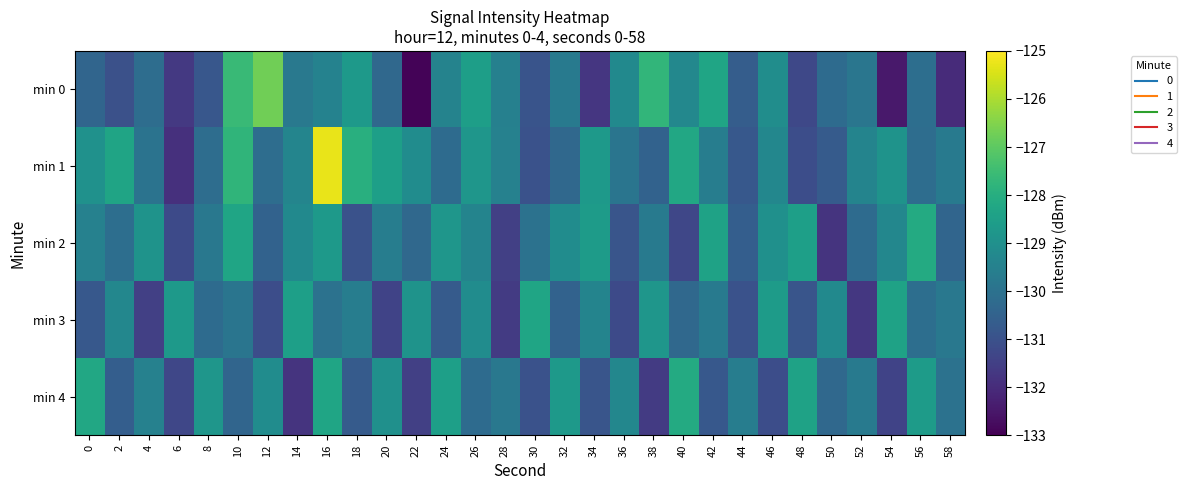

Reading right to left, what are all the values shown in this chart?

min 0: 58=-132.0	56=-130.1	54=-132.5	52=-129.9	50=-130.2	48=-131.3	46=-129.1	44=-130.6	42=-128.3	40=-129.3	38=-127.7	36=-129.2	34=-131.7	32=-129.7	30=-130.9	28=-129.5	26=-128.5	24=-129.4	22=-132.9	20=-130.3	18=-128.7	16=-129.4	14=-129.8	12=-126.7	10=-127.6	8=-130.8	6=-131.7	4=-130.1	2=-131.0	0=-130.4
min 1: 58=-129.8	56=-130.2	54=-128.9	52=-129.4	50=-130.7	48=-131.1	46=-129.3	44=-130.8	42=-129.6	40=-128.2	38=-130.5	36=-129.9	34=-128.7	32=-130.3	30=-131.0	28=-129.5	26=-128.8	24=-130.2	22=-129.1	20=-128.5	18=-128.0	16=-125.3	14=-129.4	12=-130.1	10=-127.8	8=-130.2	6=-131.9	4=-129.9	2=-128.3	0=-128.9
min 2: 58=-130.4	56=-128.1	54=-129.3	52=-130.2	50=-131.8	48=-128.5	46=-129.0	44=-130.6	42=-128.4	40=-131.3	38=-129.7	36=-130.9	34=-128.6	32=-129.1	30=-130.0	28=-131.5	26=-129.4	24=-128.8	22=-130.3	20=-129.6	18=-131.0	16=-128.7	14=-129.2	12=-130.5	10=-128.3	8=-129.8	6=-131.2	4=-128.9	2=-130.1	0=-129.5
min 3: 58=-129.8	56=-130.1	54=-128.4	52=-131.7	50=-129.2	48=-130.9	46=-128.6	44=-131.0	42=-129.7	40=-130.3	38=-128.8	36=-131.2	34=-129.4	32=-130.5	30=-128.3	28=-131.6	26=-129.1	24=-130.7	22=-128.9	20=-131.4	18=-129.6	16=-130.0	14=-128.5	12=-131.1	10=-129.9	8=-130.2	6=-128.7	4=-131.5	2=-129.3	0=-130.8
min 4: 58=-130.0	56=-128.6	54=-131.4	52=-129.7	50=-130.3	48=-128.4	46=-131.1	44=-129.6	42=-130.8	40=-128.1	38=-131.6	36=-129.3	34=-130.9	32=-128.7	30=-131.0	28=-129.8	26=-130.2	24=-128.5	22=-131.5	20=-129.0	18=-130.7	16=-128.3	14=-131.8	12=-129.1	10=-130.4	8=-128.8	6=-131.3	4=-129.5	2=-130.6	0=-128.2